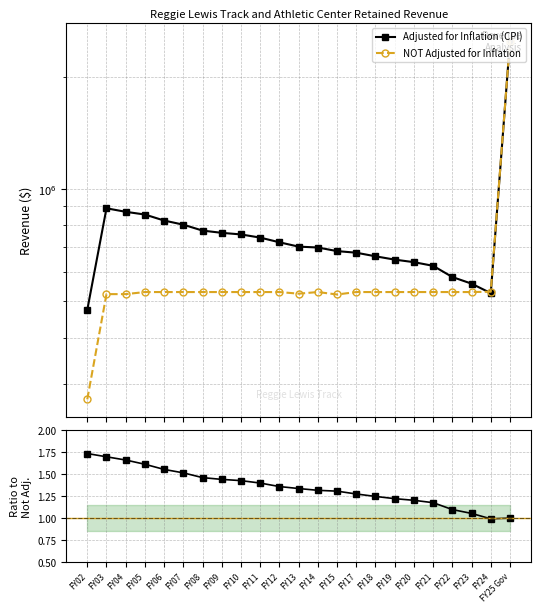

What is the value of the NOT Adjusted for Inflation point at the 14th from the left?

521895.0